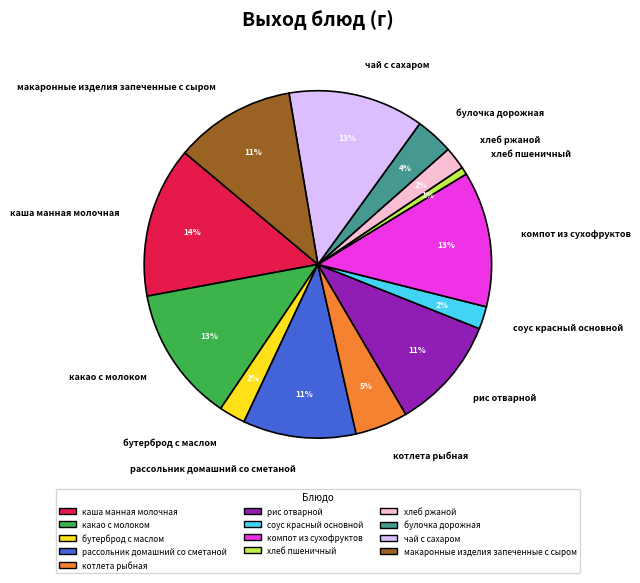

Is it true that каша манная молочная is 14% of the pie?

True